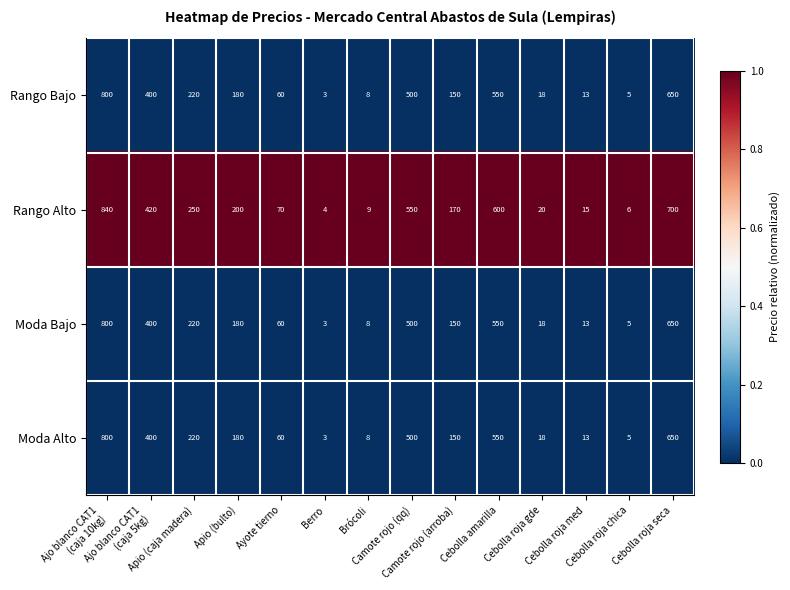

Which category has the highest value across all series?

Ajo blanco CAT1
(caja 10kg)